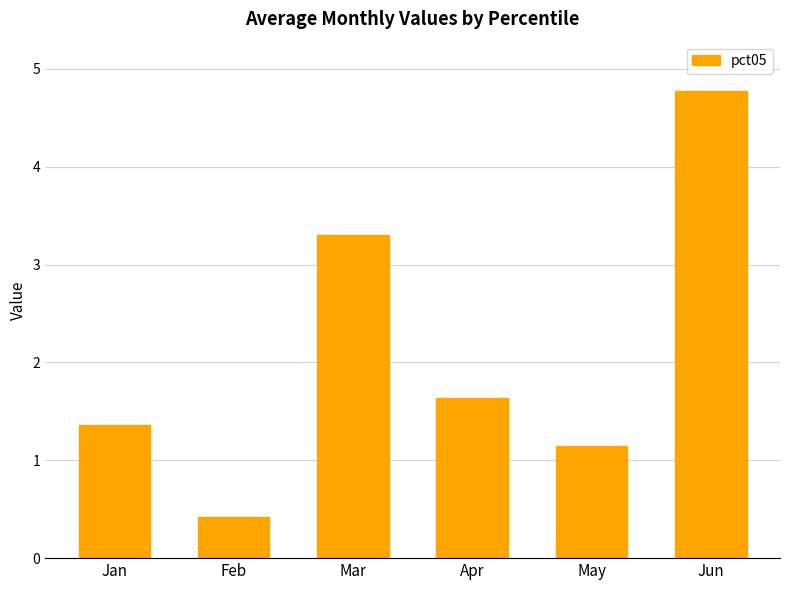

Which has a higher value, Jan or May?

Jan